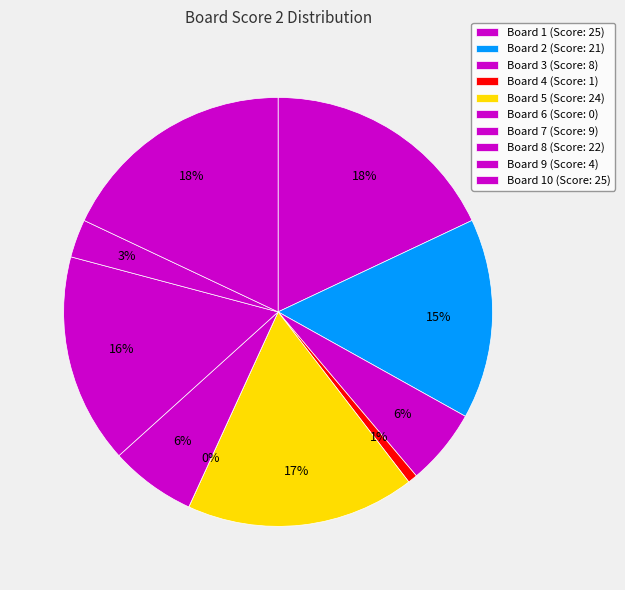

What portion of the pie excludes Board 3?

94.2%